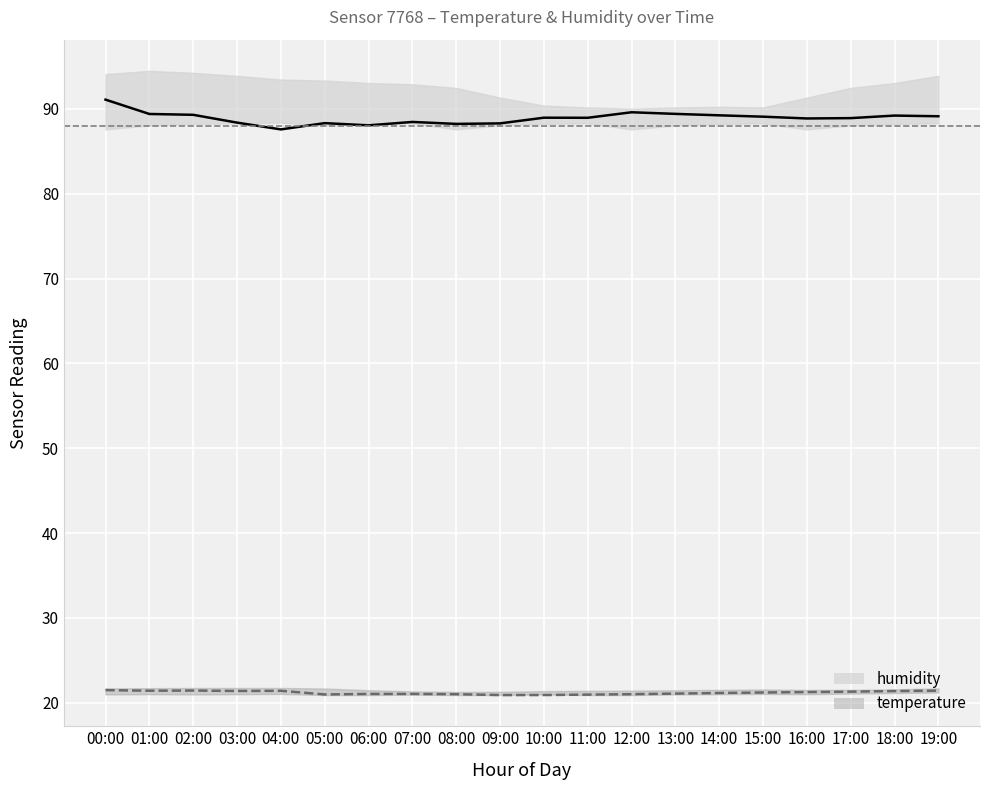

What is the maximum value for temperature_lower?

21.2